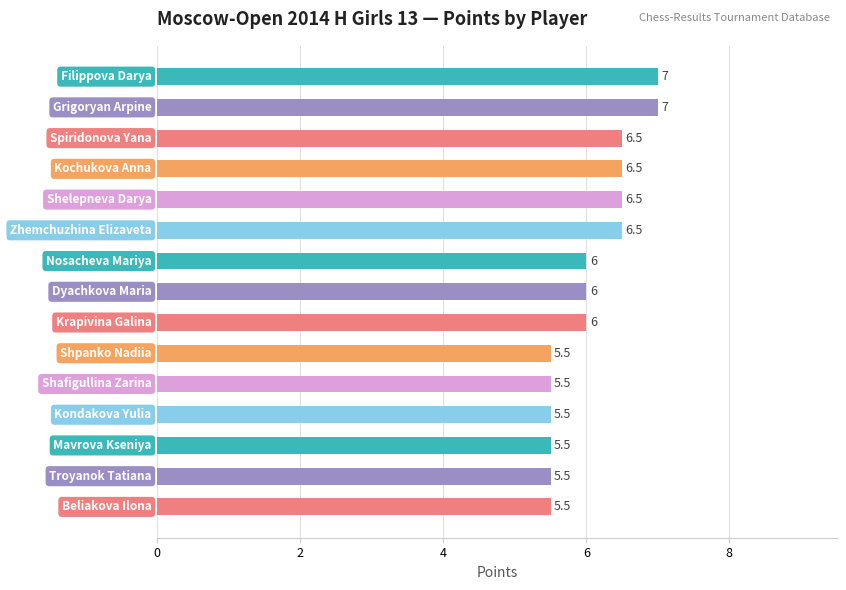

Reading bottom to top, what are all the values shown in this chart?

5.5	5.5	5.5	5.5	5.5	5.5	6.0	6.0	6.0	6.5	6.5	6.5	6.5	7.0	7.0